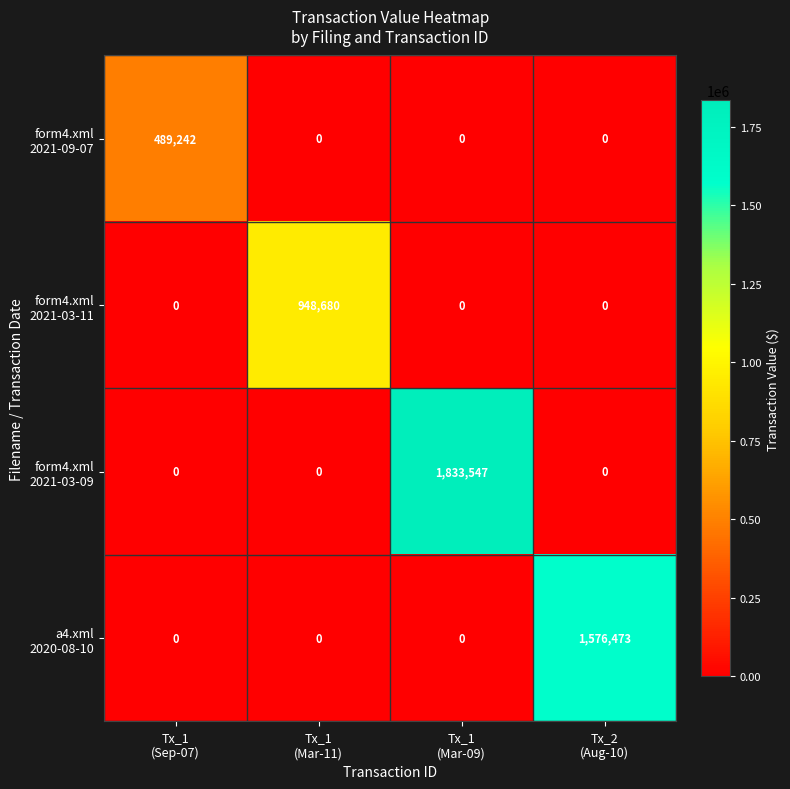

What is the greatest value displayed?

1833547